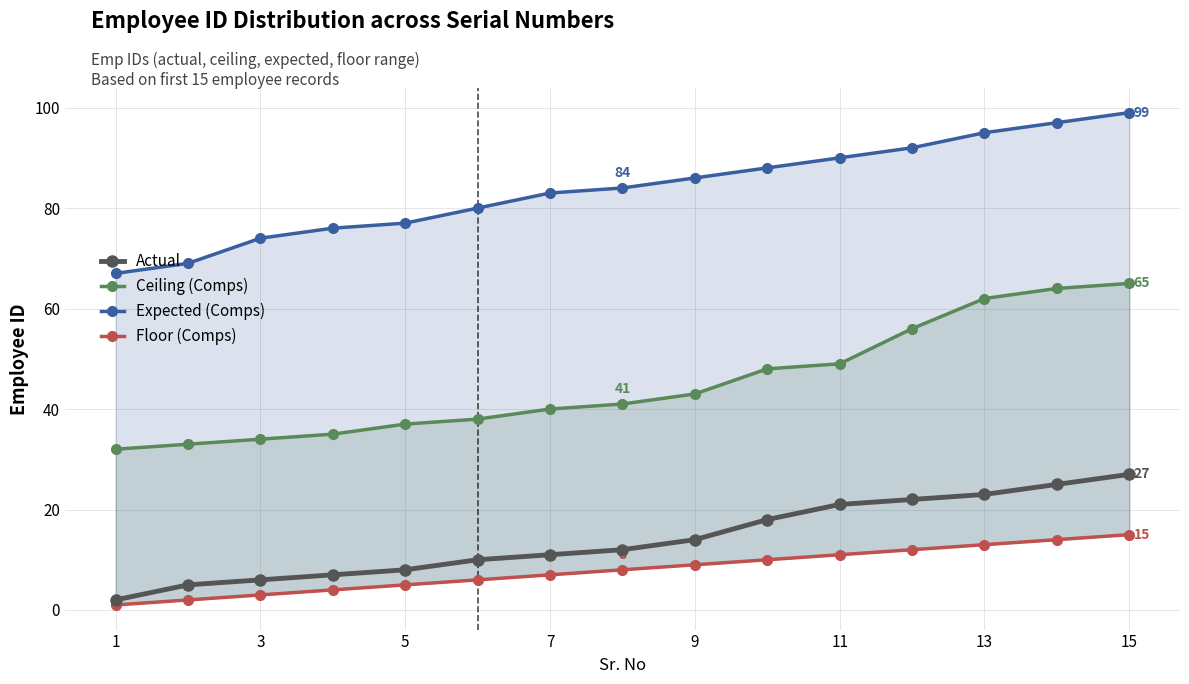

Reading left to right, what are all the values shown in this chart?

Actual: 2	5	6	7	8	10	11	12	14	18	21	22	23	25	27
Ceiling (Comps): 32	33	34	35	37	38	40	41	43	48	49	56	62	64	65
Expected (Comps): 67	69	74	76	77	80	83	84	86	88	90	92	95	97	99
Floor (Comps): 1	2	3	4	5	6	7	8	9	10	11	12	13	14	15